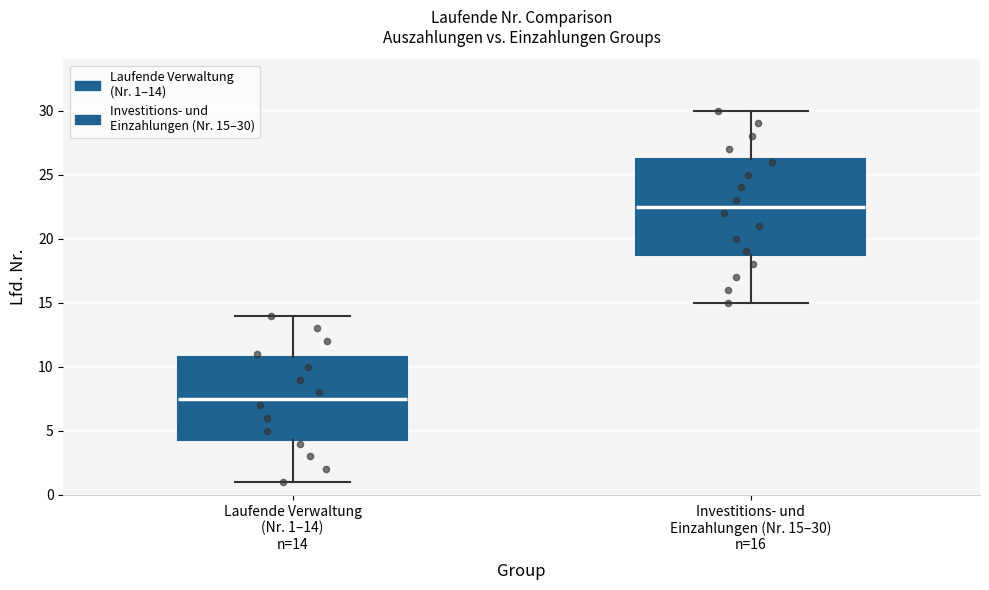

Which box has the highest median line?

Investitions- und Einzahlungen (Nr. 15–30) n=16